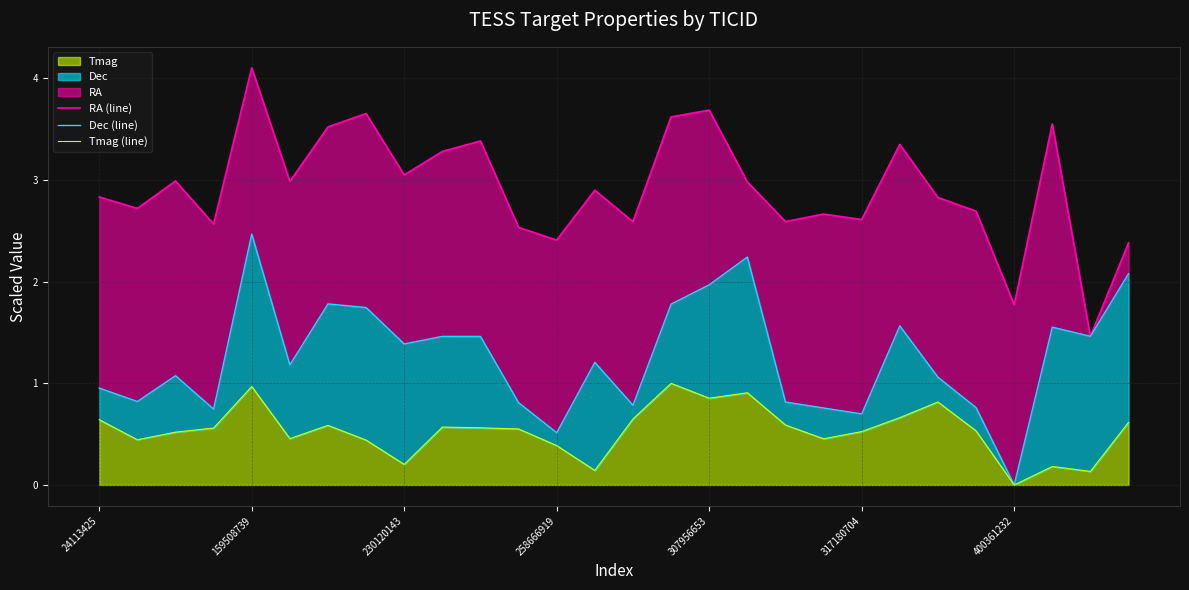

At which label does Tmag reach its minimum?

400361232